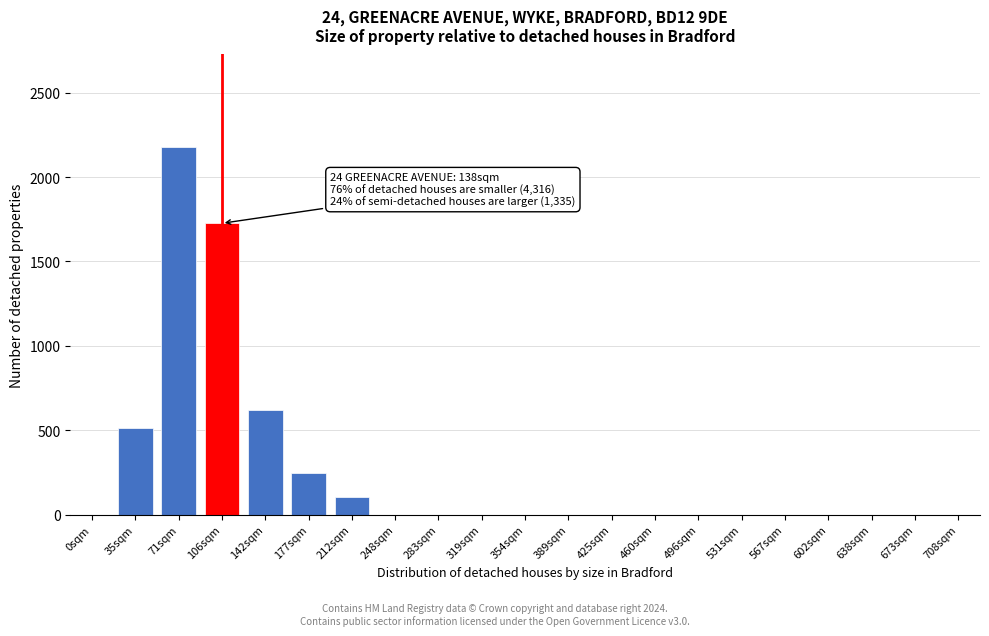

Reading left to right, transcribe all the data shown in this chart.

0sqm=0	35sqm=511	71sqm=2181	106sqm=1726	142sqm=621	177sqm=248	212sqm=106	248sqm=0	283sqm=0	319sqm=0	354sqm=0	389sqm=0	425sqm=0	460sqm=0	496sqm=0	531sqm=0	567sqm=0	602sqm=0	638sqm=0	673sqm=0	708sqm=0